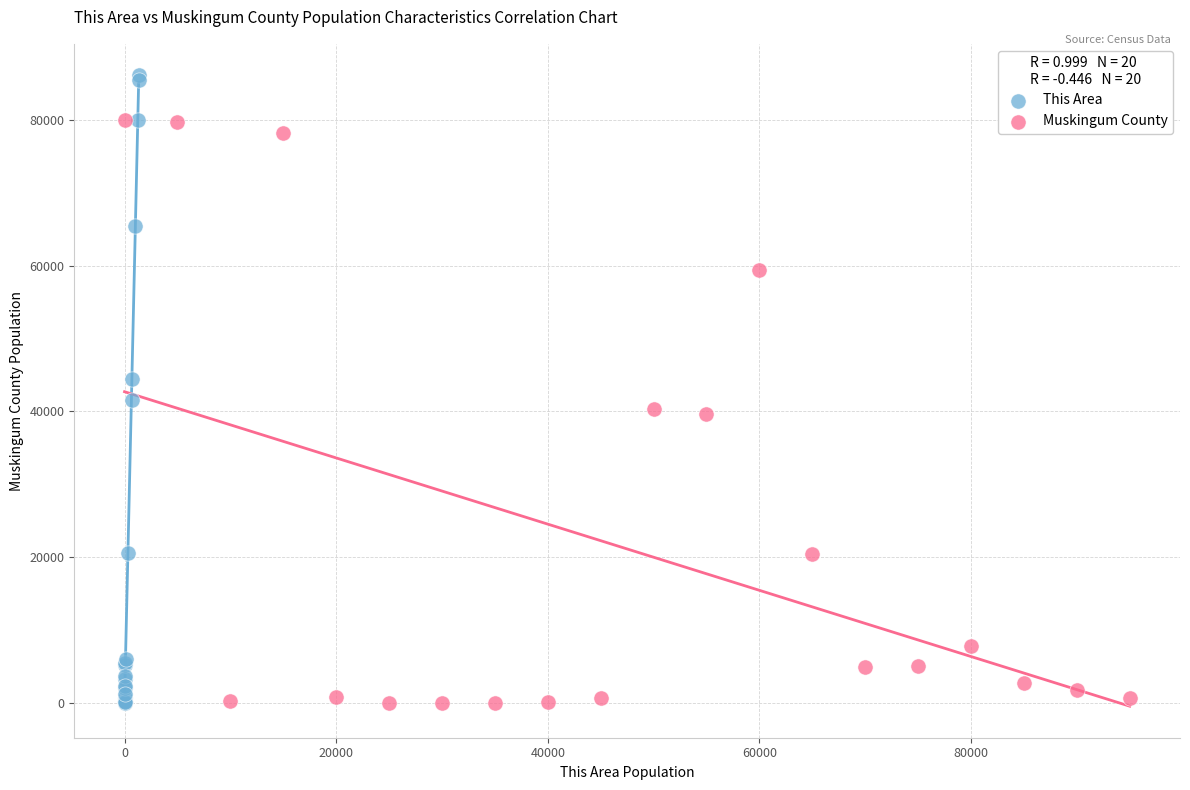

Which series has the largest Y range (max minus min)?

This Area